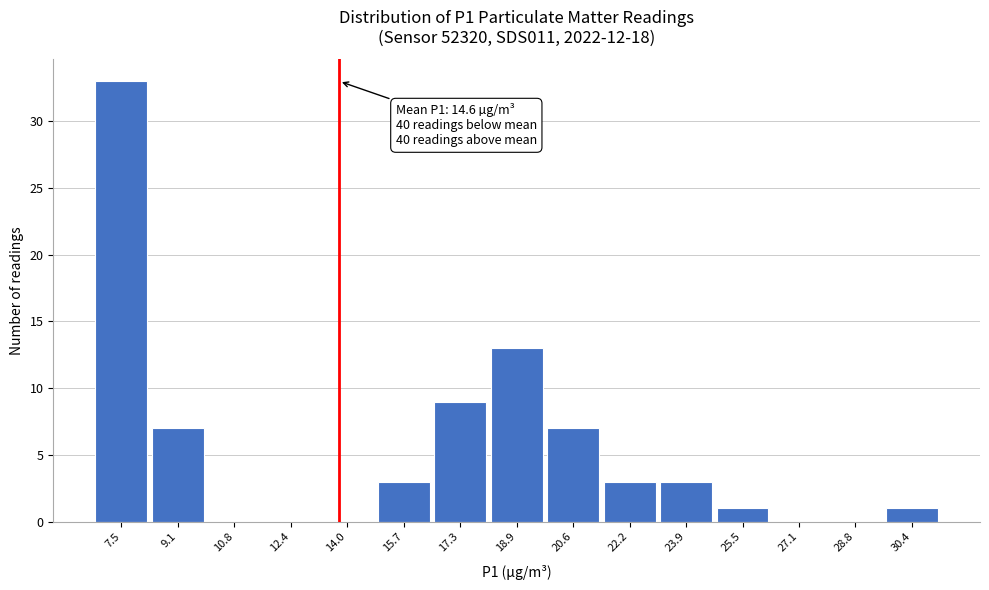

Reading right to left, extract all data points from this chart.

30.4=1	28.8=0	27.1=0	25.5=1	23.9=3	22.2=3	20.6=7	18.9=13	17.3=9	15.7=3	14.0=0	12.4=0	10.8=0	9.1=7	7.5=33